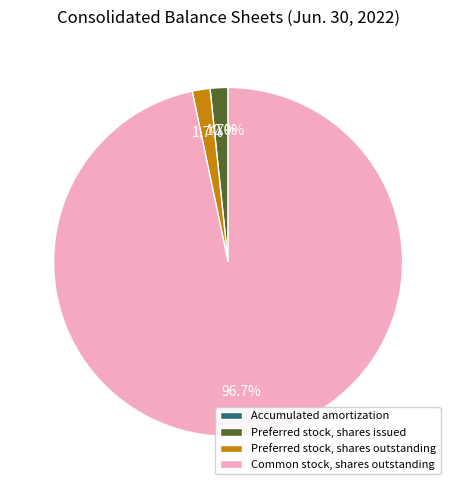

The Common stock, shares outstanding slice represents 97% of the pie. True or false?

True